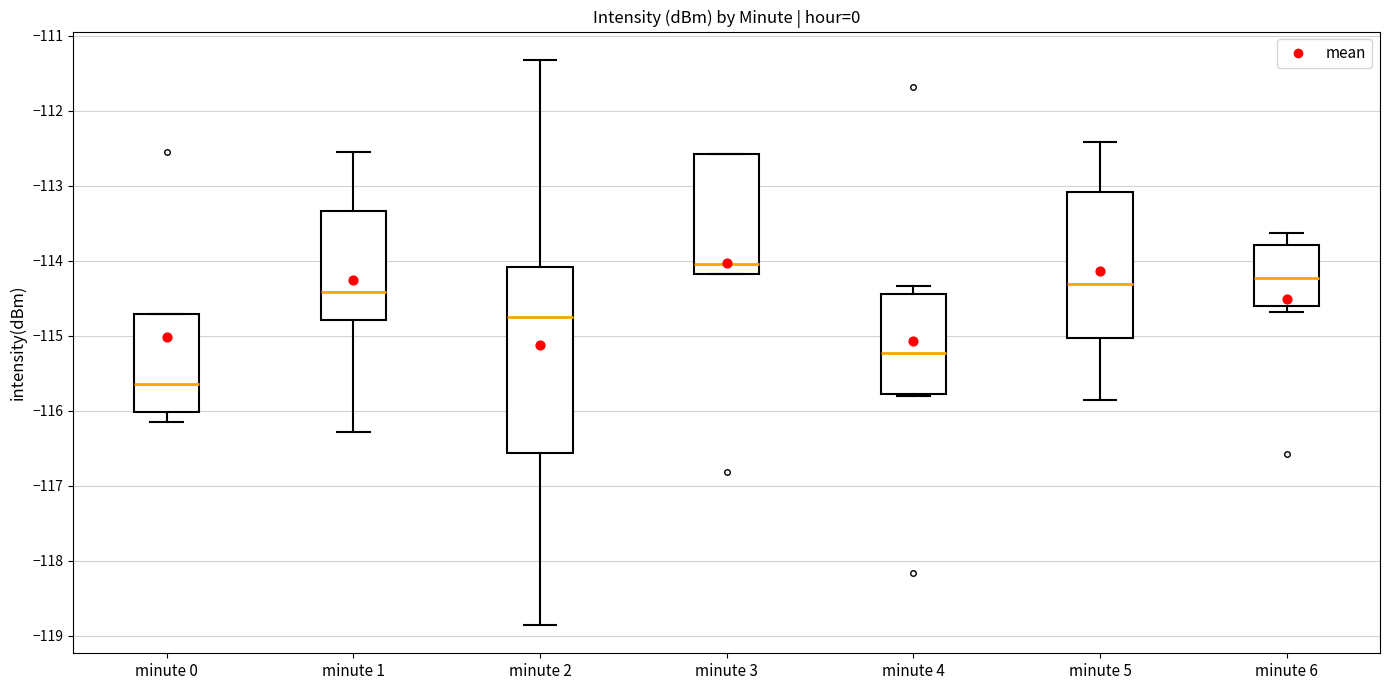

Where does the lower whisker of the box for minute 0 end on the y-axis? The values are not printed on the chart, so give them approximately, as read against the axis.

-116.1